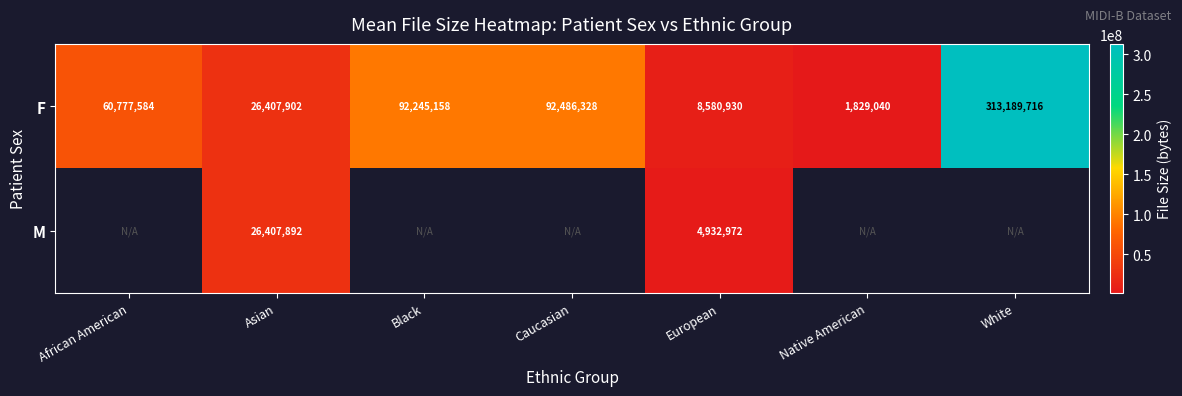

Is it true that F equals 8580930 at European?

True